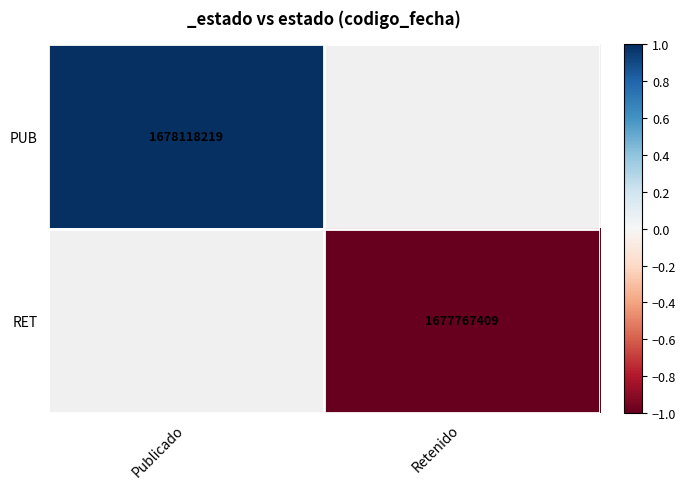

The value of RET at Retenido is 2910089743. True or false?

False